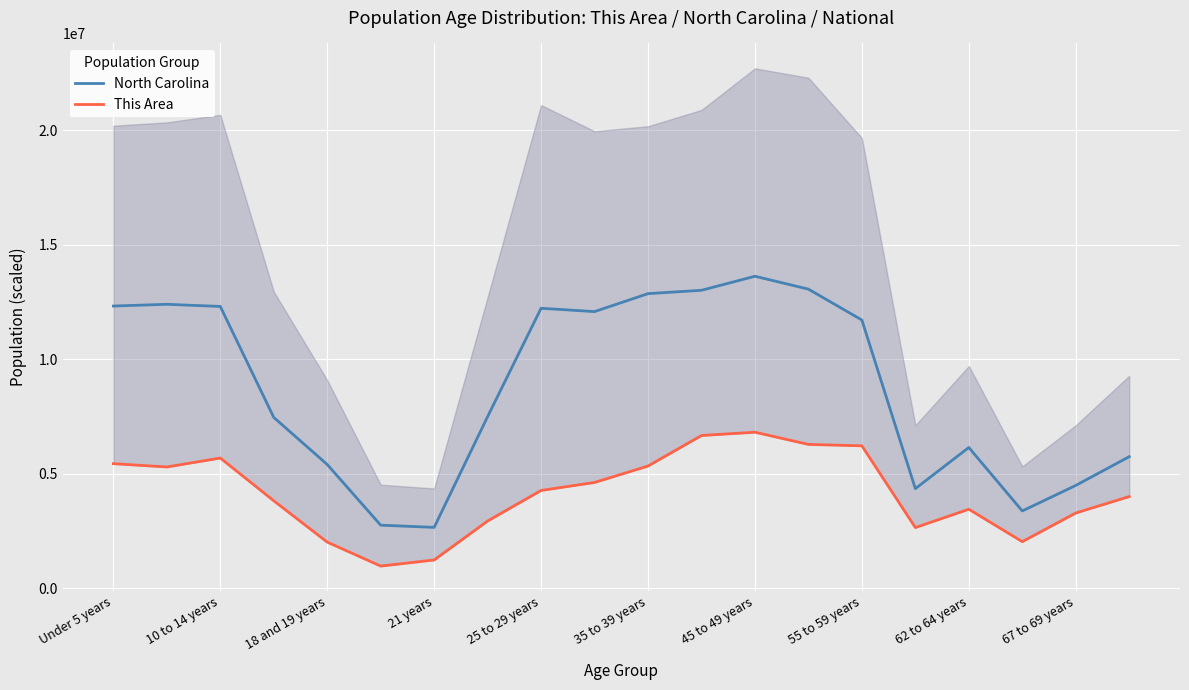

What is the lowest value of the North Carolina series?

2655192.4